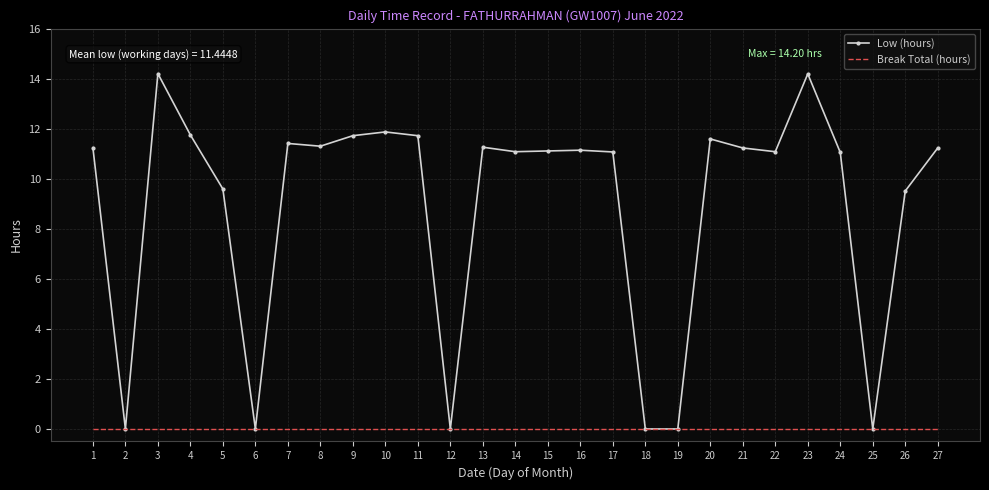

List the series in order of their peak value, lowest first.

Break Total (hours), Low (hours)